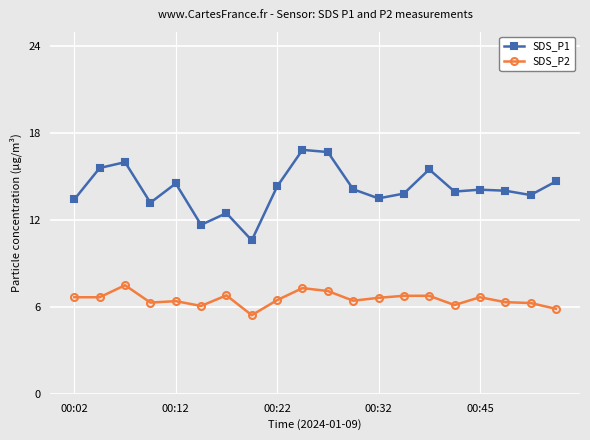

How many categories are shown in the chart?

20